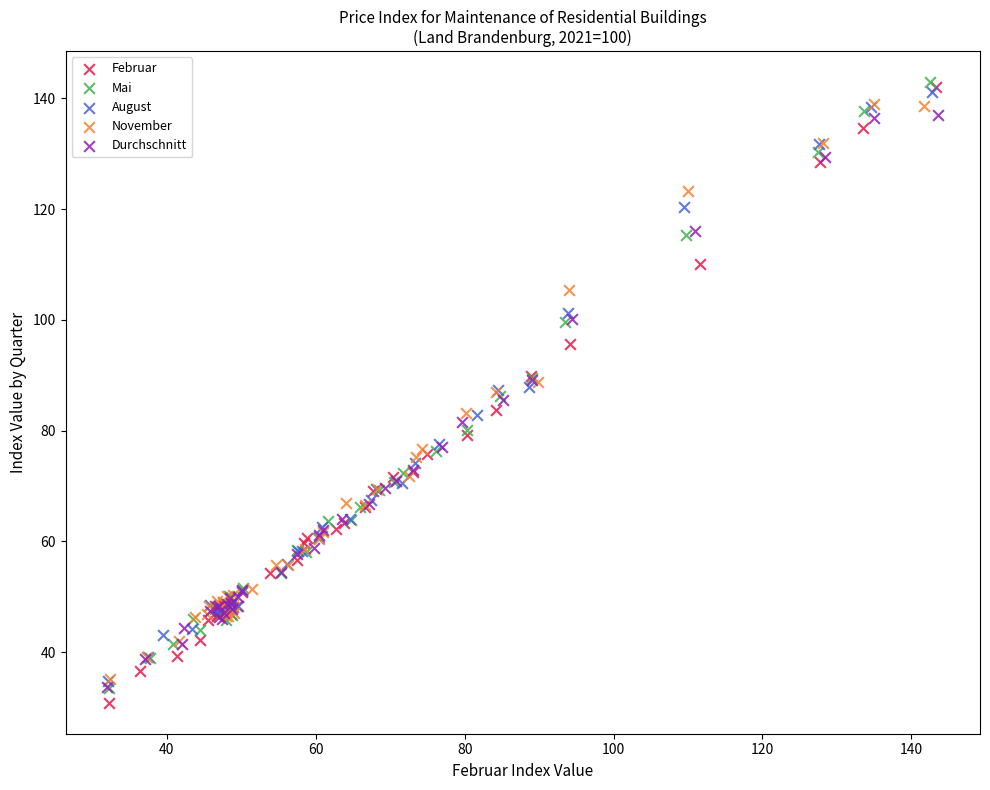

Which series has the largest Y range (max minus min)?

Februar